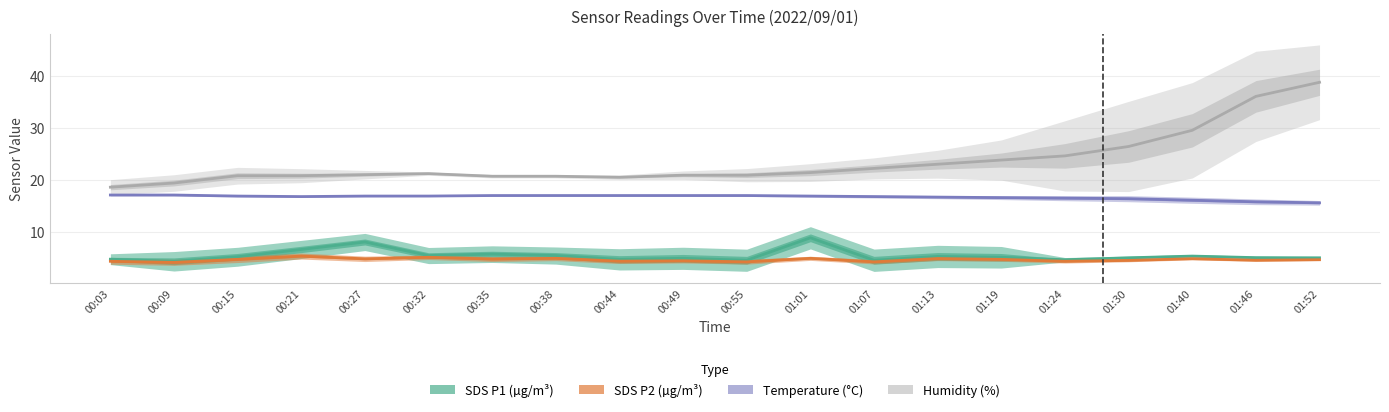

What is the value of the Temp point at the 15th from the left?

16.6